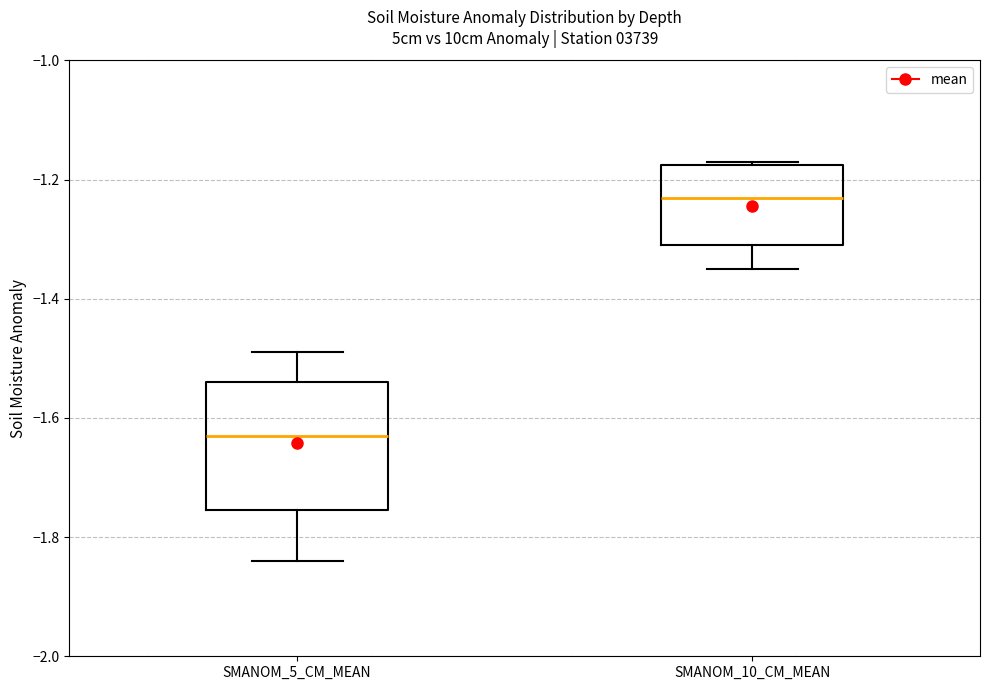

Which box's median line is the lowest?

SMANOM_5_CM_MEAN